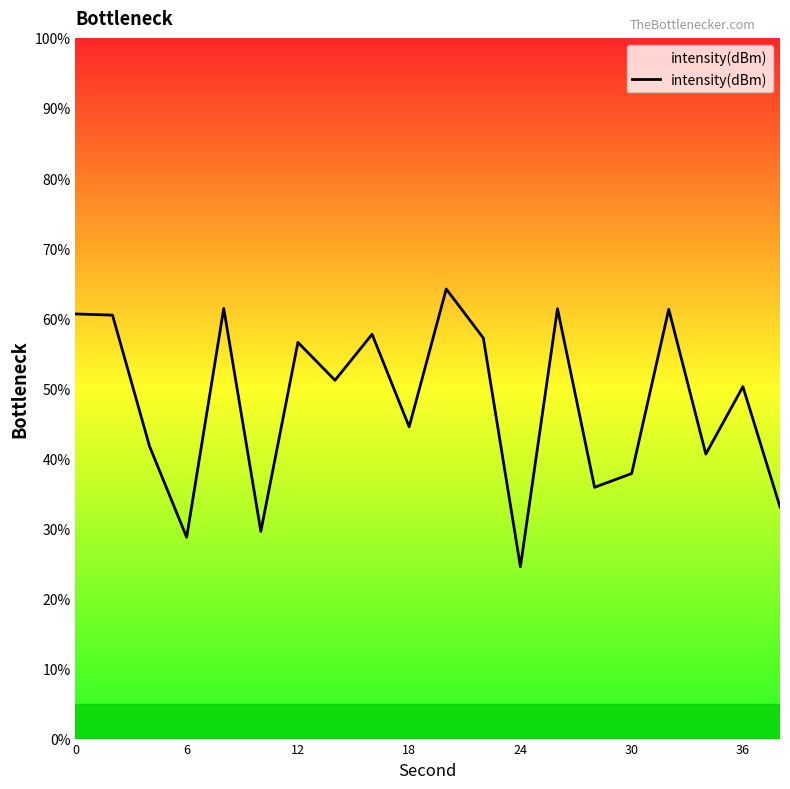

What is the minimum value shown in the chart?

24.5